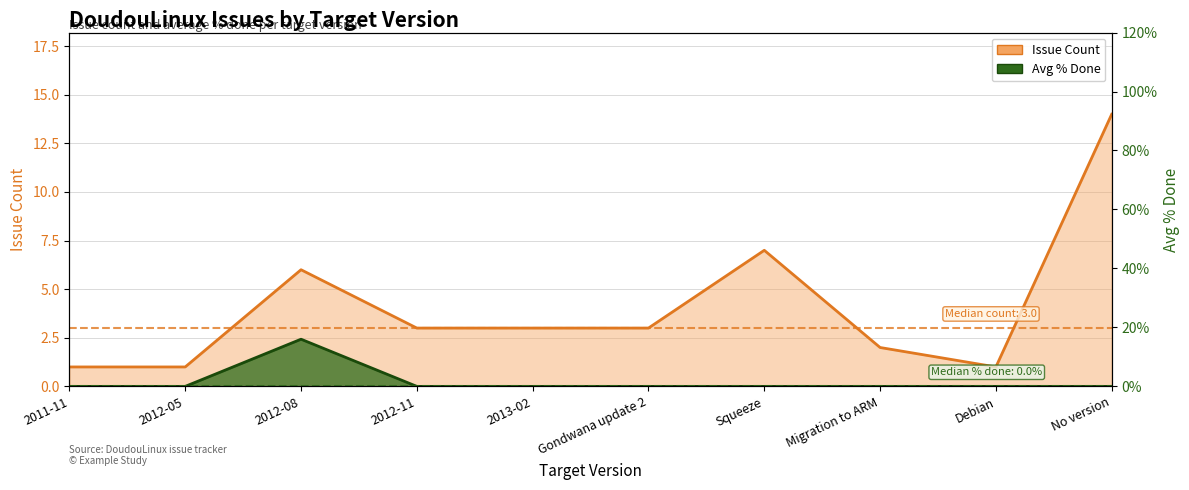

List the series in order of their overall mean, highest first.

Issue Count, Avg % Done